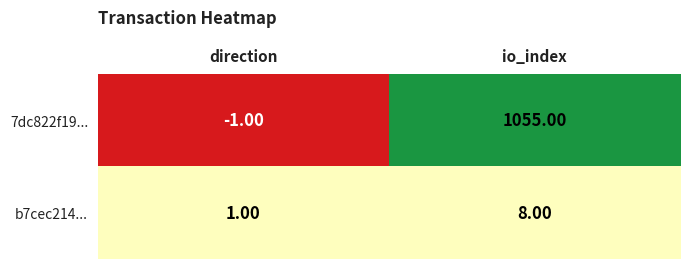

Which series has the widest spread of values?

7dc822f19...